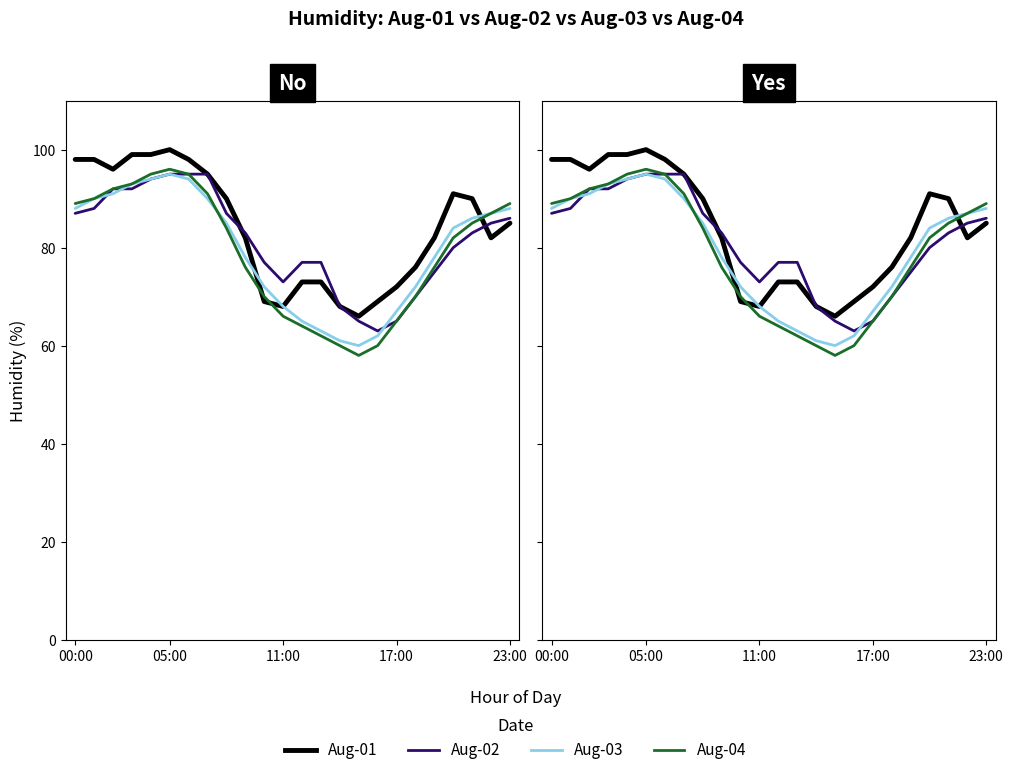

Rank the series at 7 from lowest to highest value.

Aug-03, Aug-04, Aug-01, Aug-02